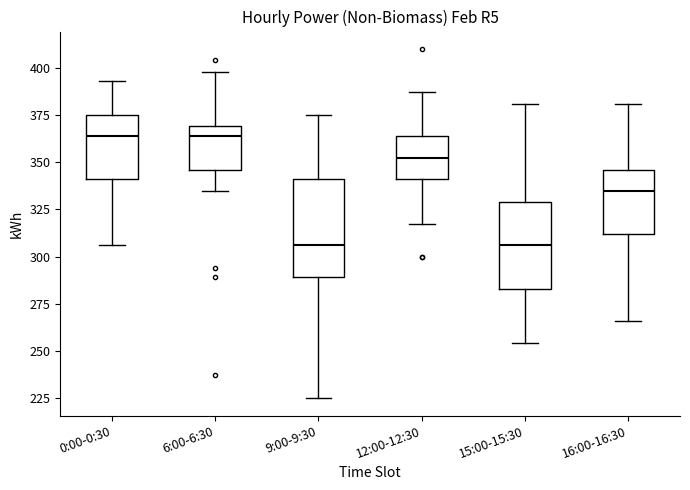

Reading left to right, read every box against the y-axis: the position of its median line, the range the box covers, and the ends of its whiskers. The values are not printed on the chart, so give them approximately, as read against the axis.

0:00-0:30: median 365, box 340 to 375, whiskers 305 to 395
6:00-6:30: median 365, box 345 to 370, whiskers 335 to 400
9:00-9:30: median 305, box 290 to 340, whiskers 225 to 375
12:00-12:30: median 350, box 340 to 365, whiskers 315 to 385
15:00-15:30: median 305, box 285 to 330, whiskers 255 to 380
16:00-16:30: median 335, box 310 to 345, whiskers 265 to 380